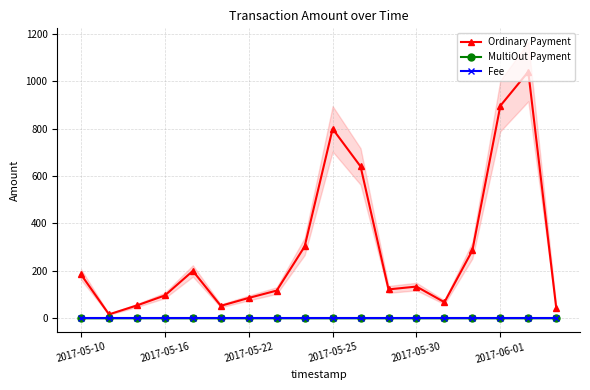

Is it true that Ordinary Payment equals 238.9 at 2017-05-30?

False